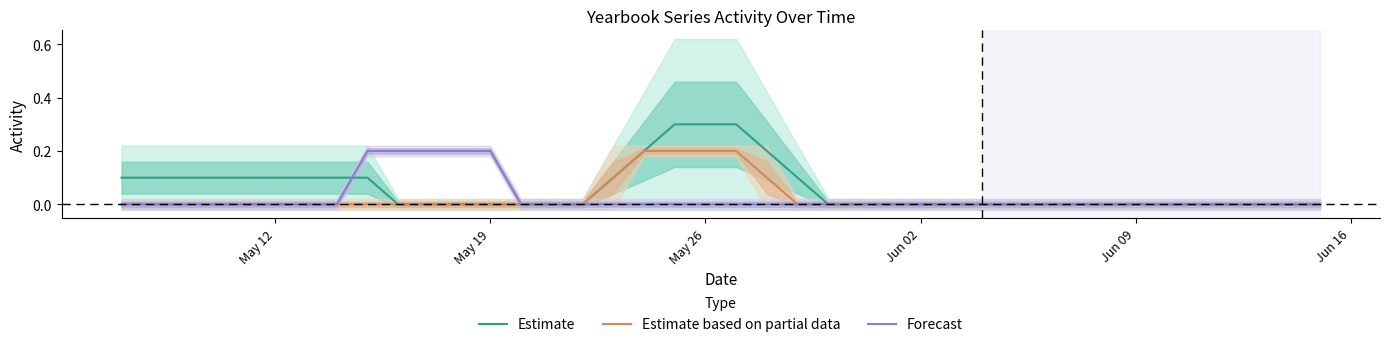

How many values in Estimate based on partial data are above zero?

6